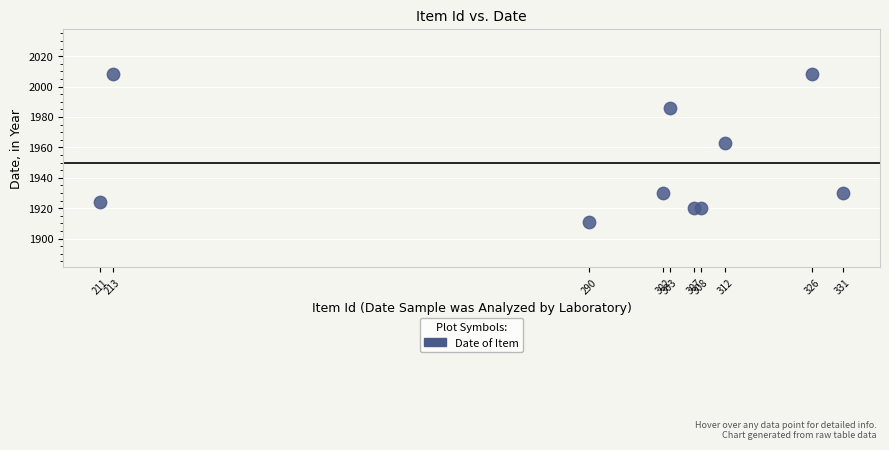

What Y value in the scatter plot is closest to 1959?

1963